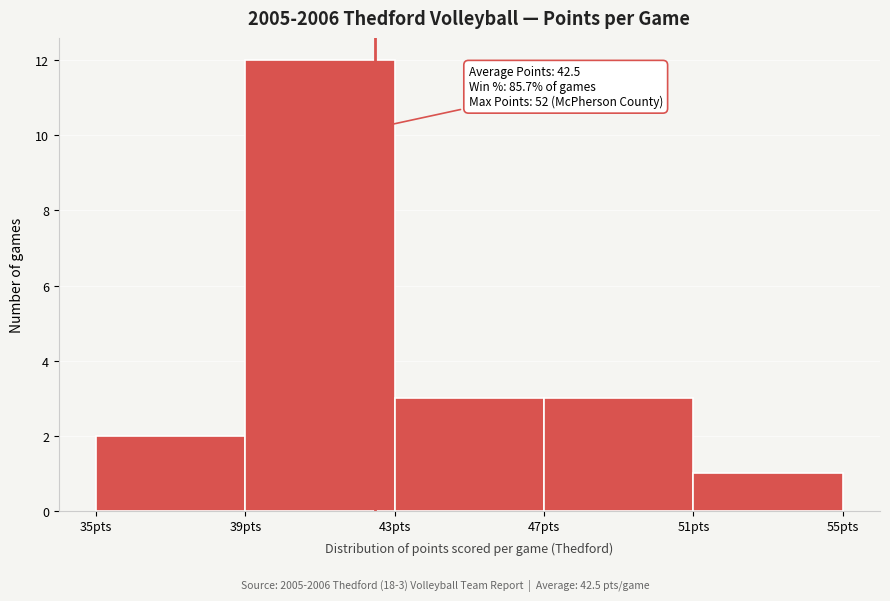

Which range on the x-axis has the tallest bar?

39 to 43